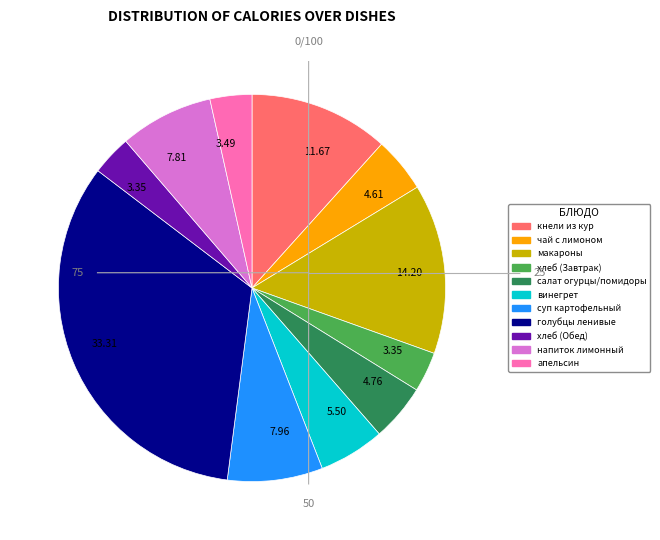

Does any single category account for the majority?

No